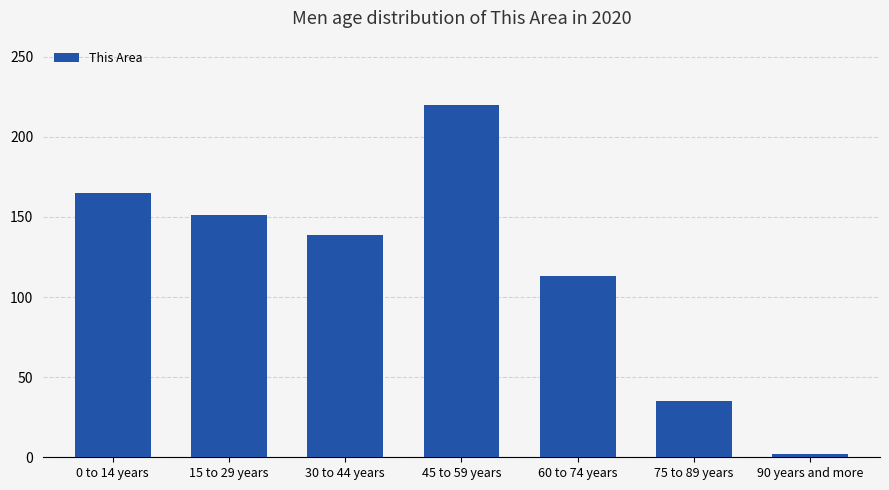

What is the change in value from 15 to 29 years to 45 to 59 years?

+69